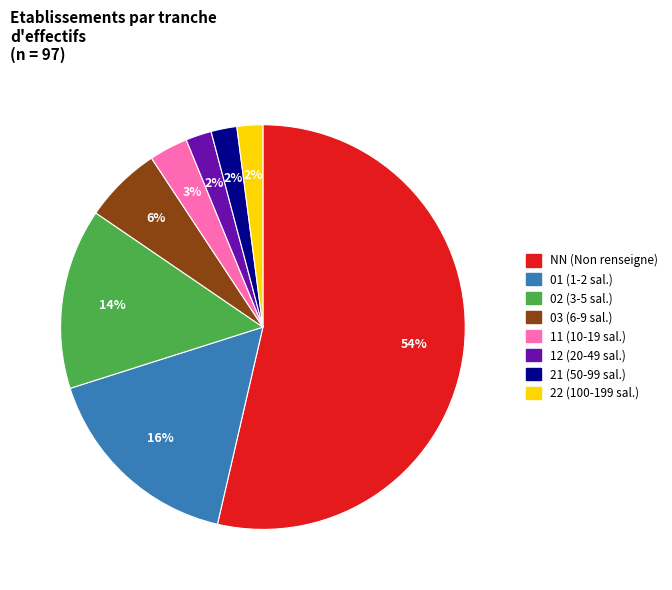

Do 11 and 02 together represent more than half of the pie?

No